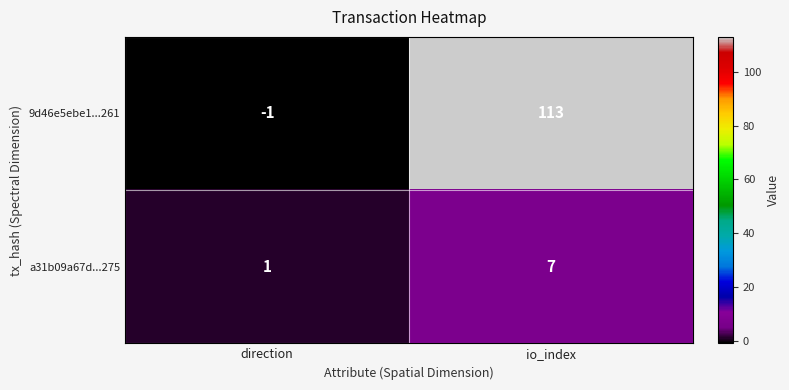

Which series has the largest range (max minus min)?

9d46e5ebe1...261